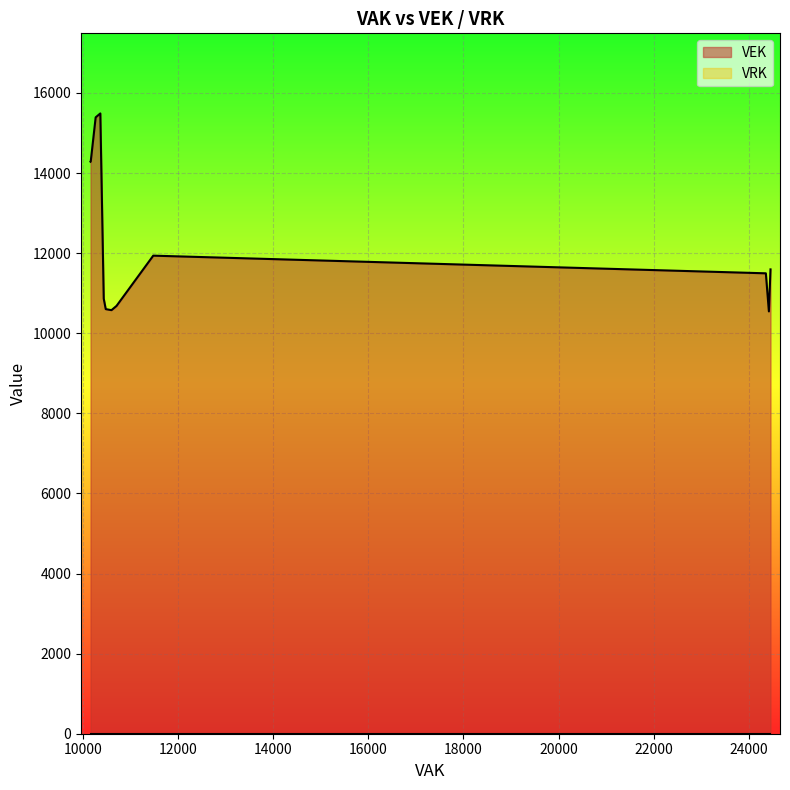

Which series has the largest total across all categories?

VEK